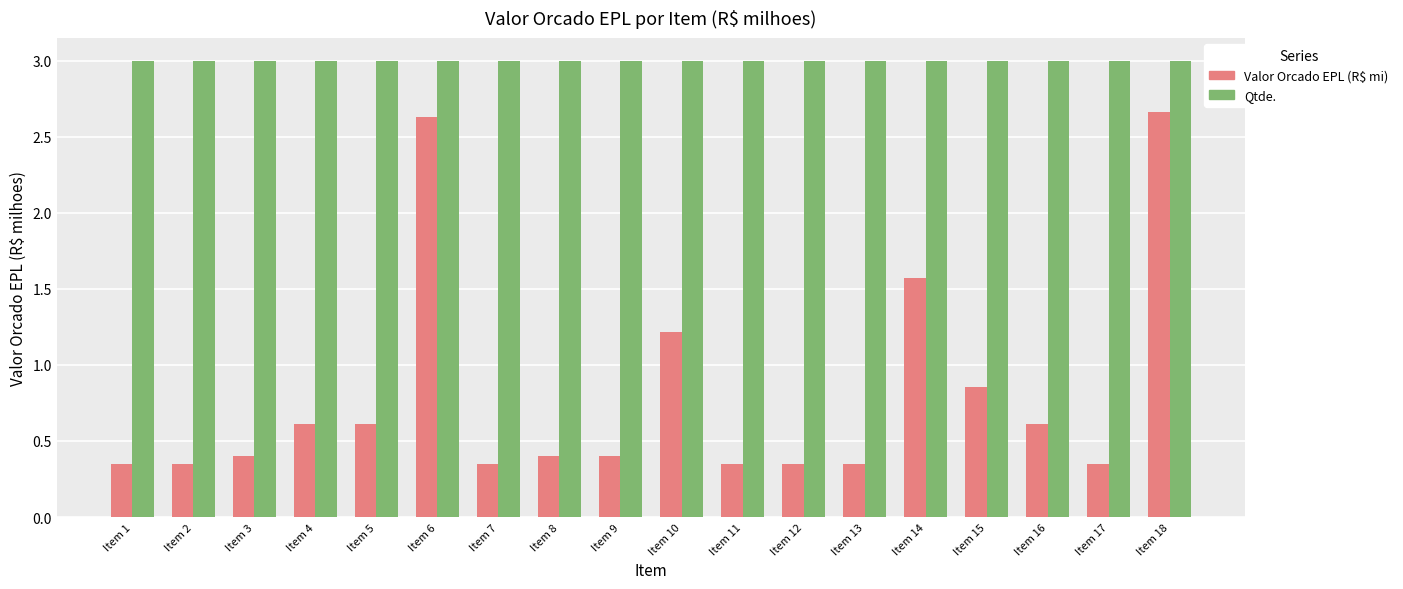

The value of Qtde. at Item 14 is 0.7. True or false?

False